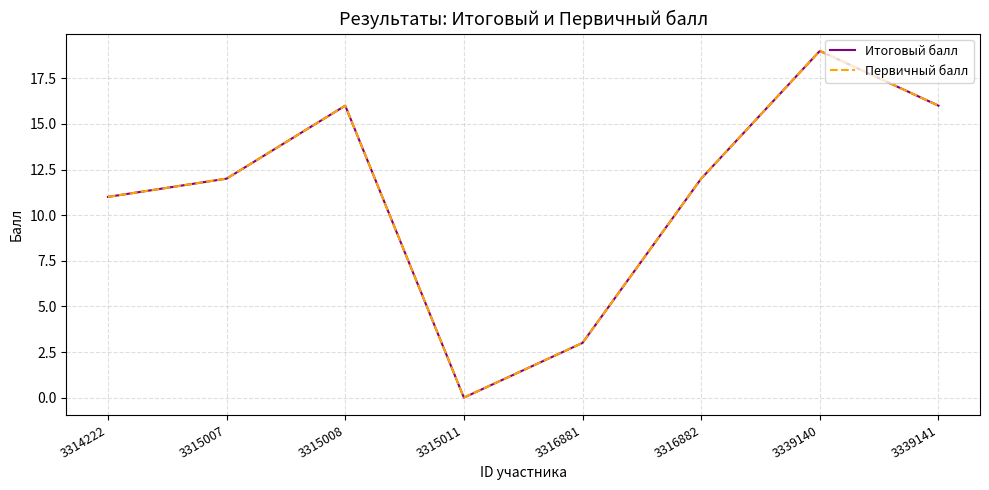

True or false: Итоговый балл and Первичный балл intersect in this chart.

False